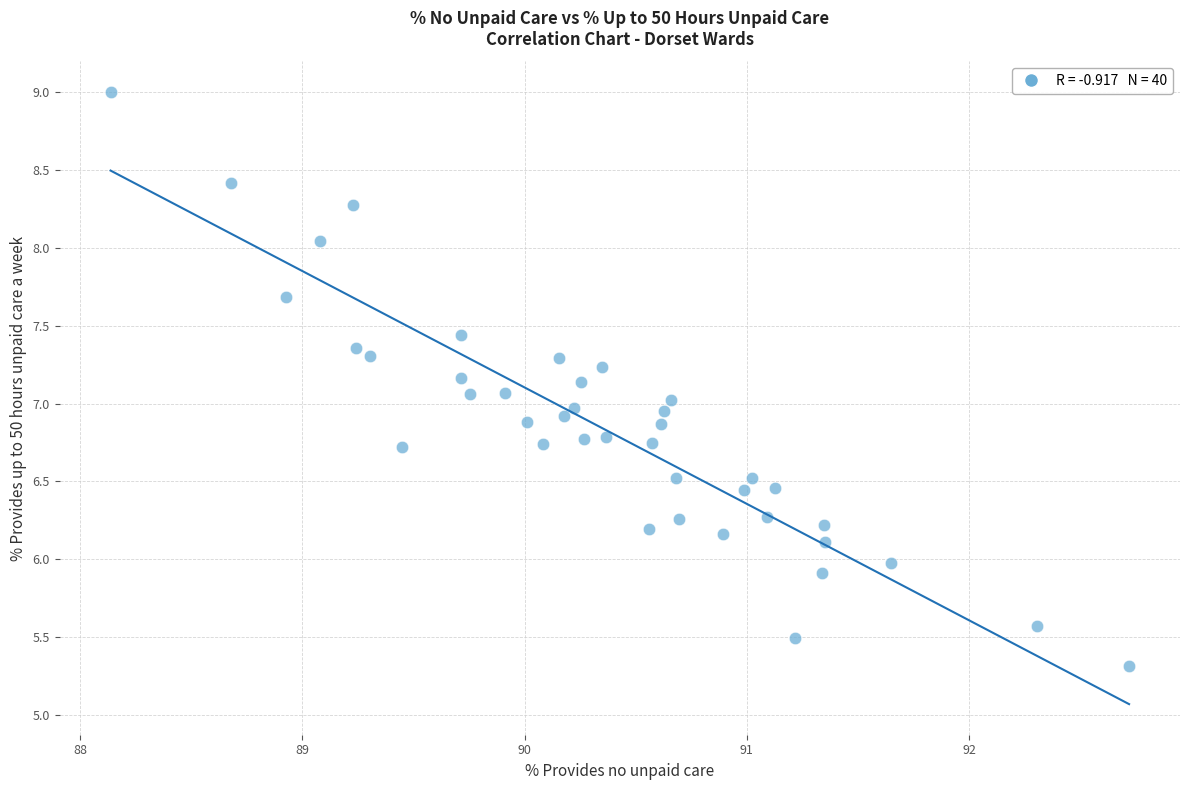

What is the range of X values (max minus min)?

4.6